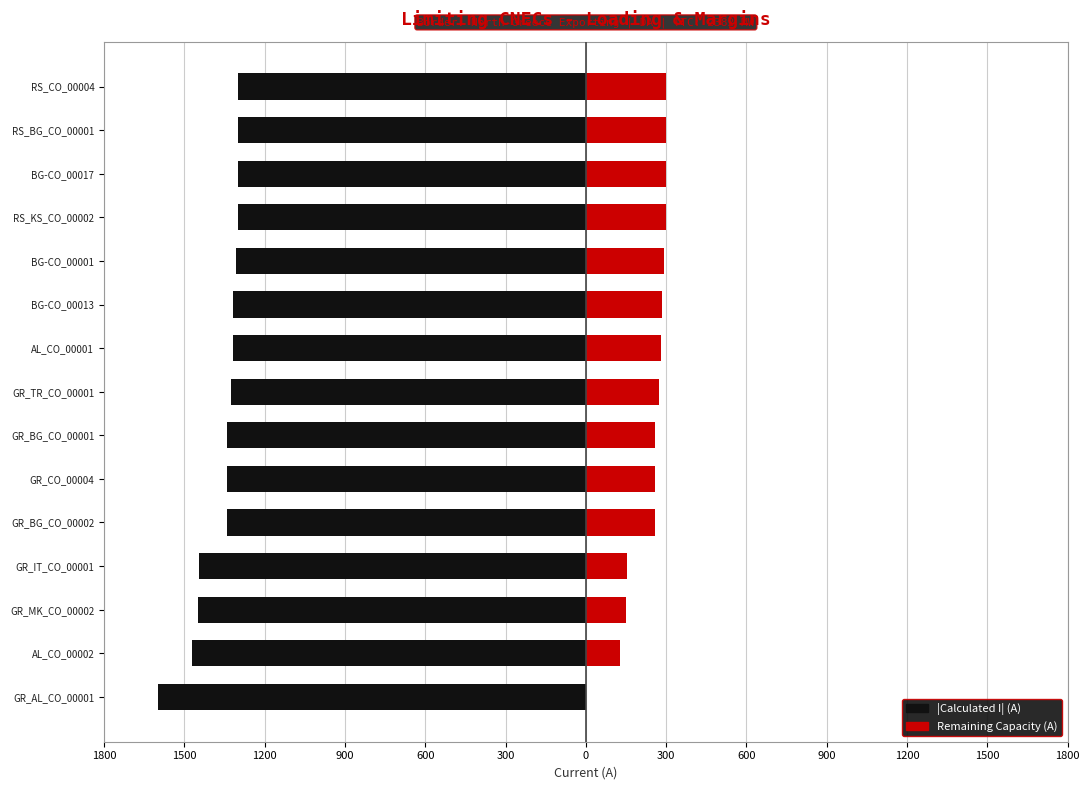

Which series changed the most between AL_CO_00002 and BG-CO_00001?

Calculated I (A)